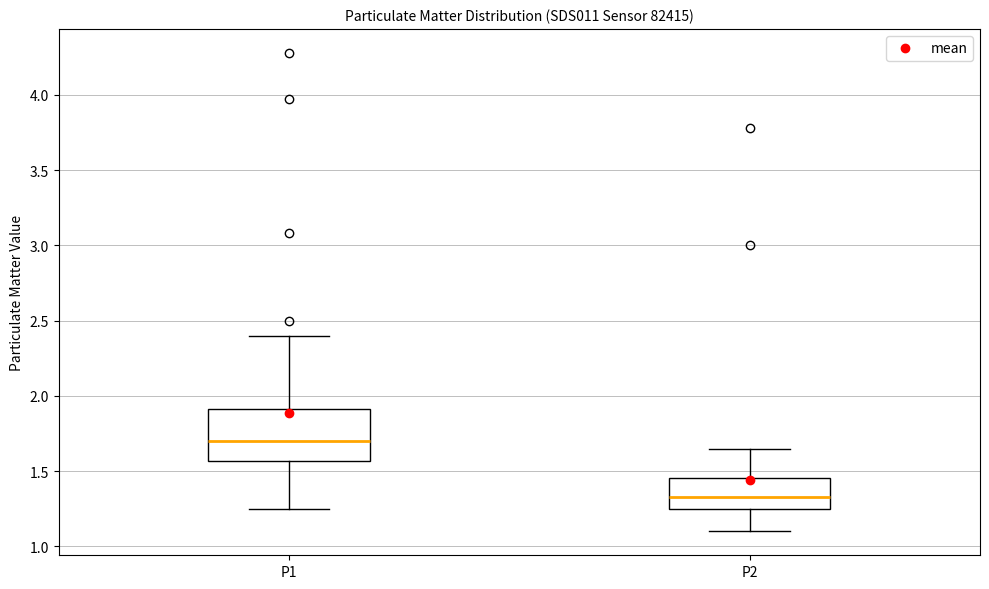

Which box is the tallest, from its lower edge to its upper edge?

P1